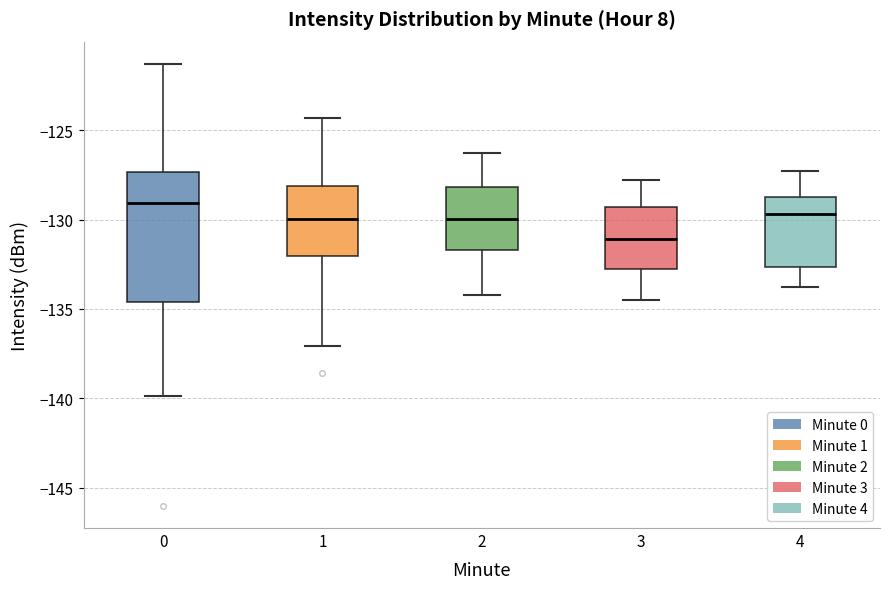

Which box has the lowest median line?

3